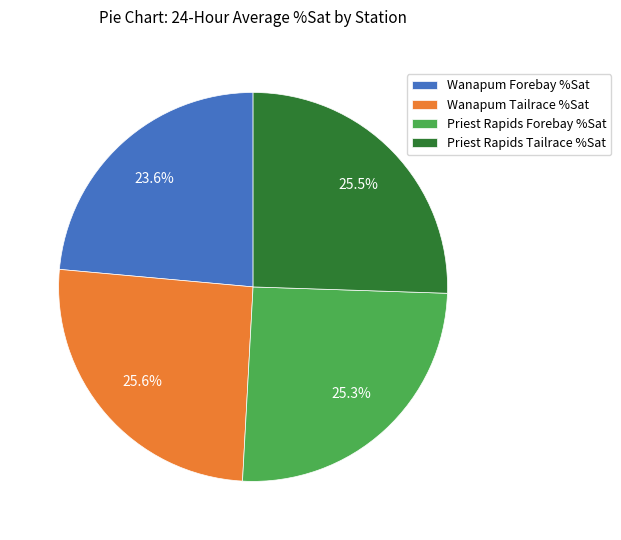

Combined, do Wanapum Forebay %Sat and Priest Rapids Forebay %Sat account for over 50%?

No